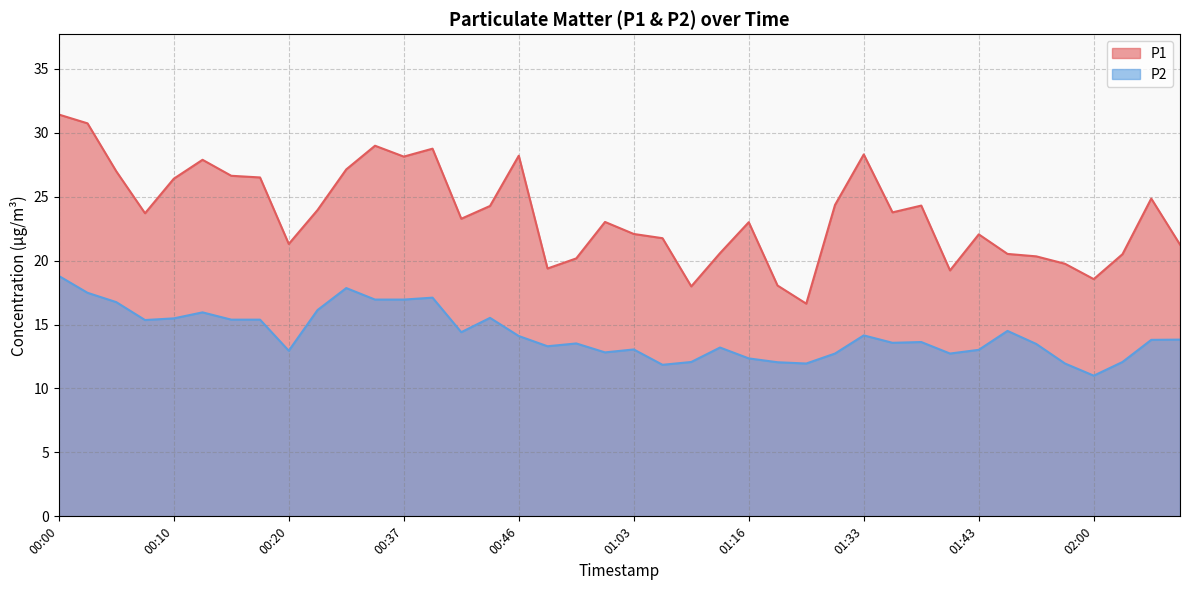

Does the chart display data point markers on the line(s)?

No